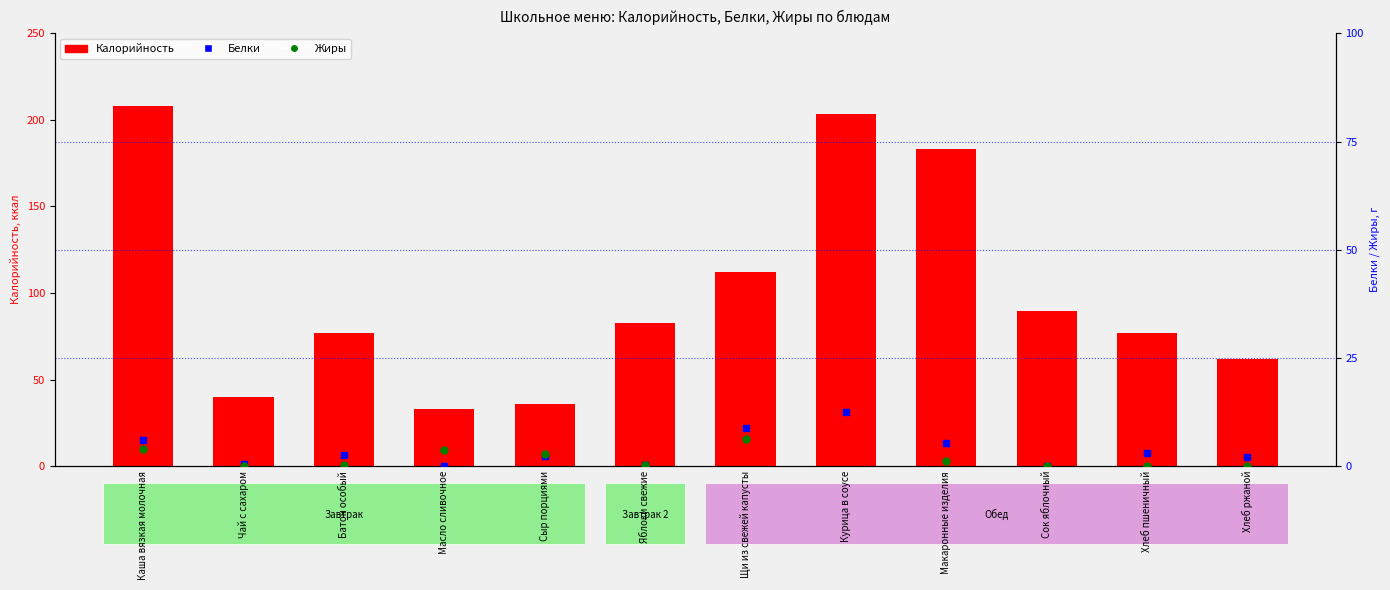

Is the value of Калорийность at Сыр порциями greater than the value of Жиры at Щи из свежей капусты?

Yes